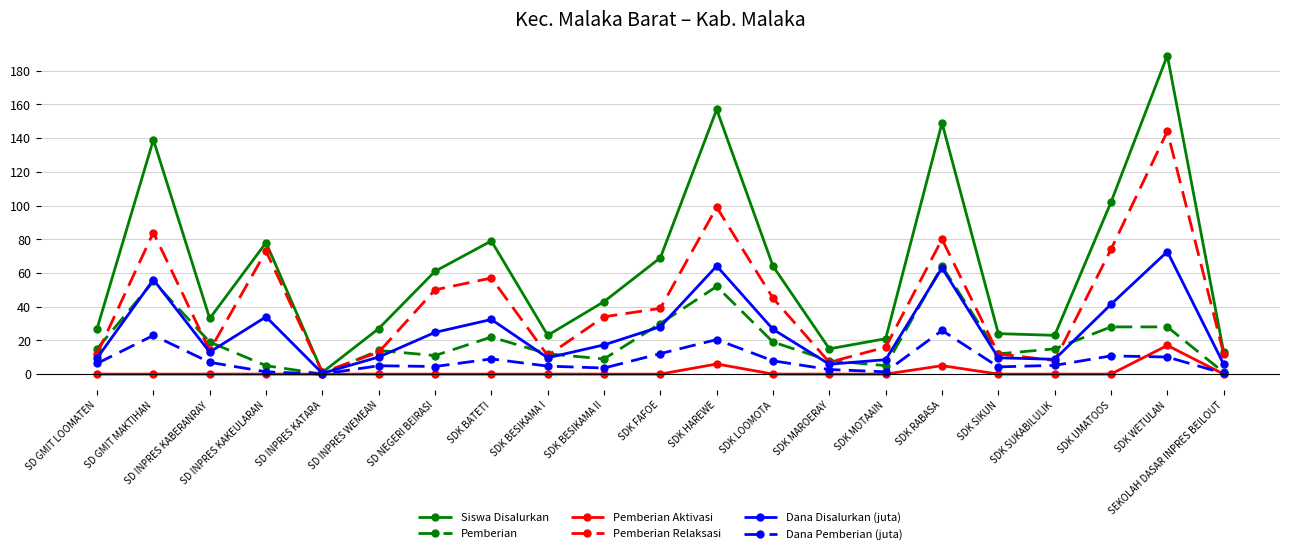

Is it true that Pemberian equals 11.0 at SD NEGERI BEIRASI?

True